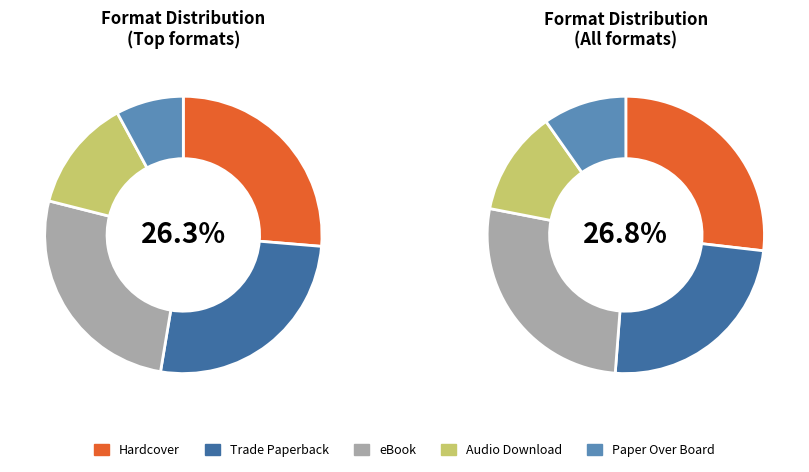

The Hardcover slice represents 11% of the pie. True or false?

False